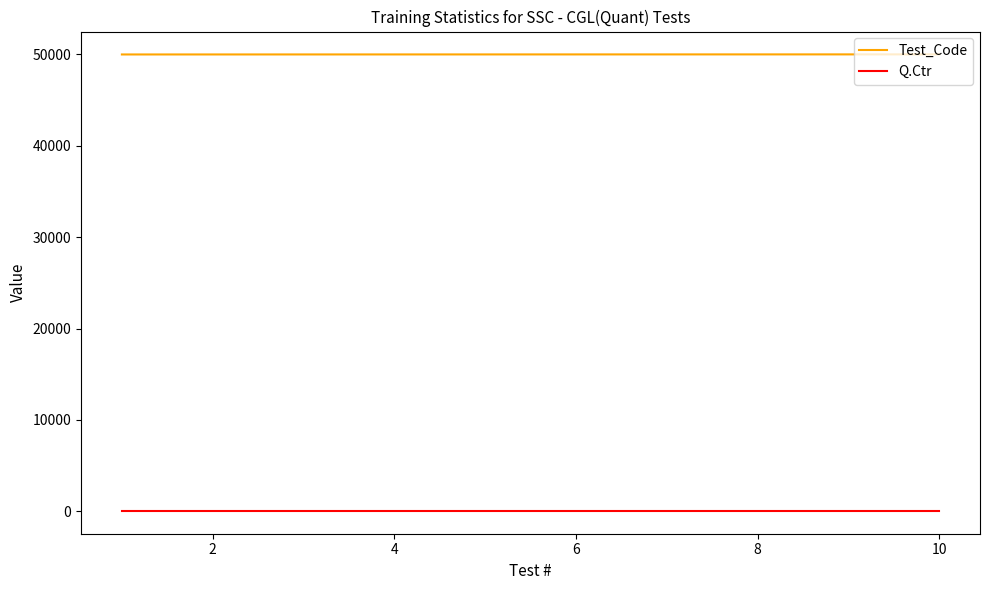

Which series has the largest total across all categories?

Test_Code